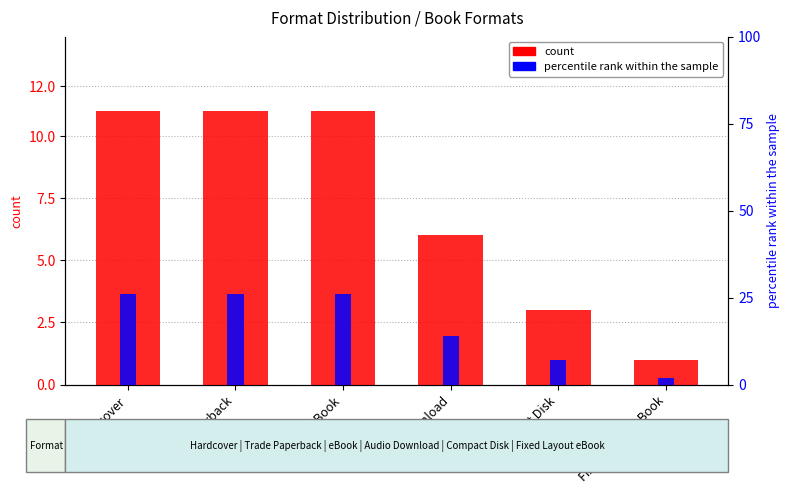

How many bars are there in each group?

2